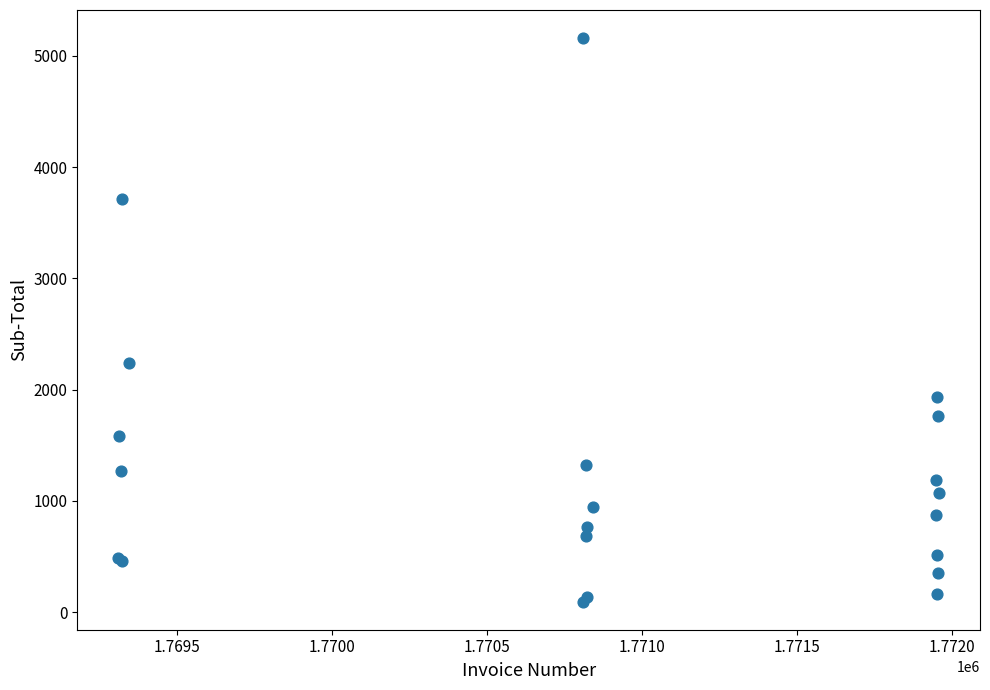

What Y value in the scatter plot is closest to 2627?

2242.8